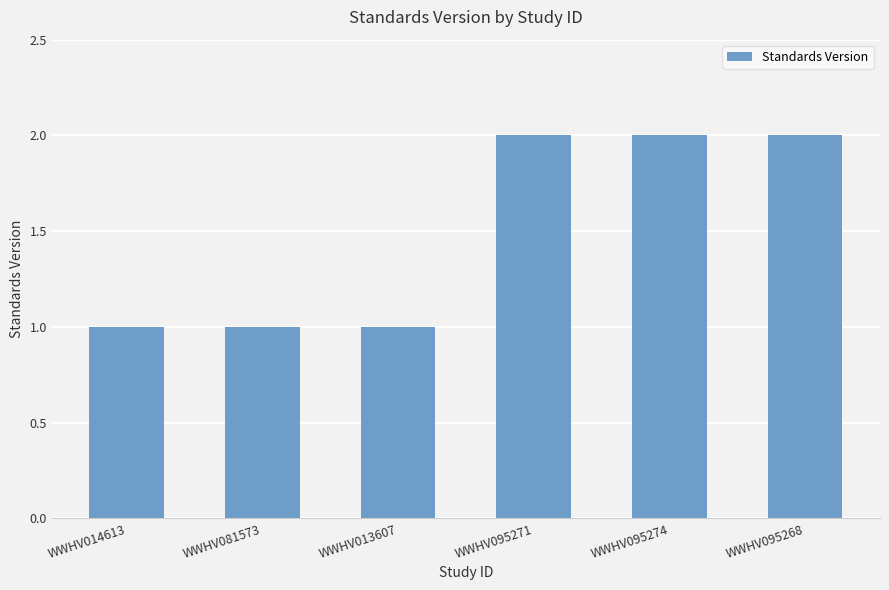

Which has a higher value, WWHV081573 or WWHV095274?

WWHV095274